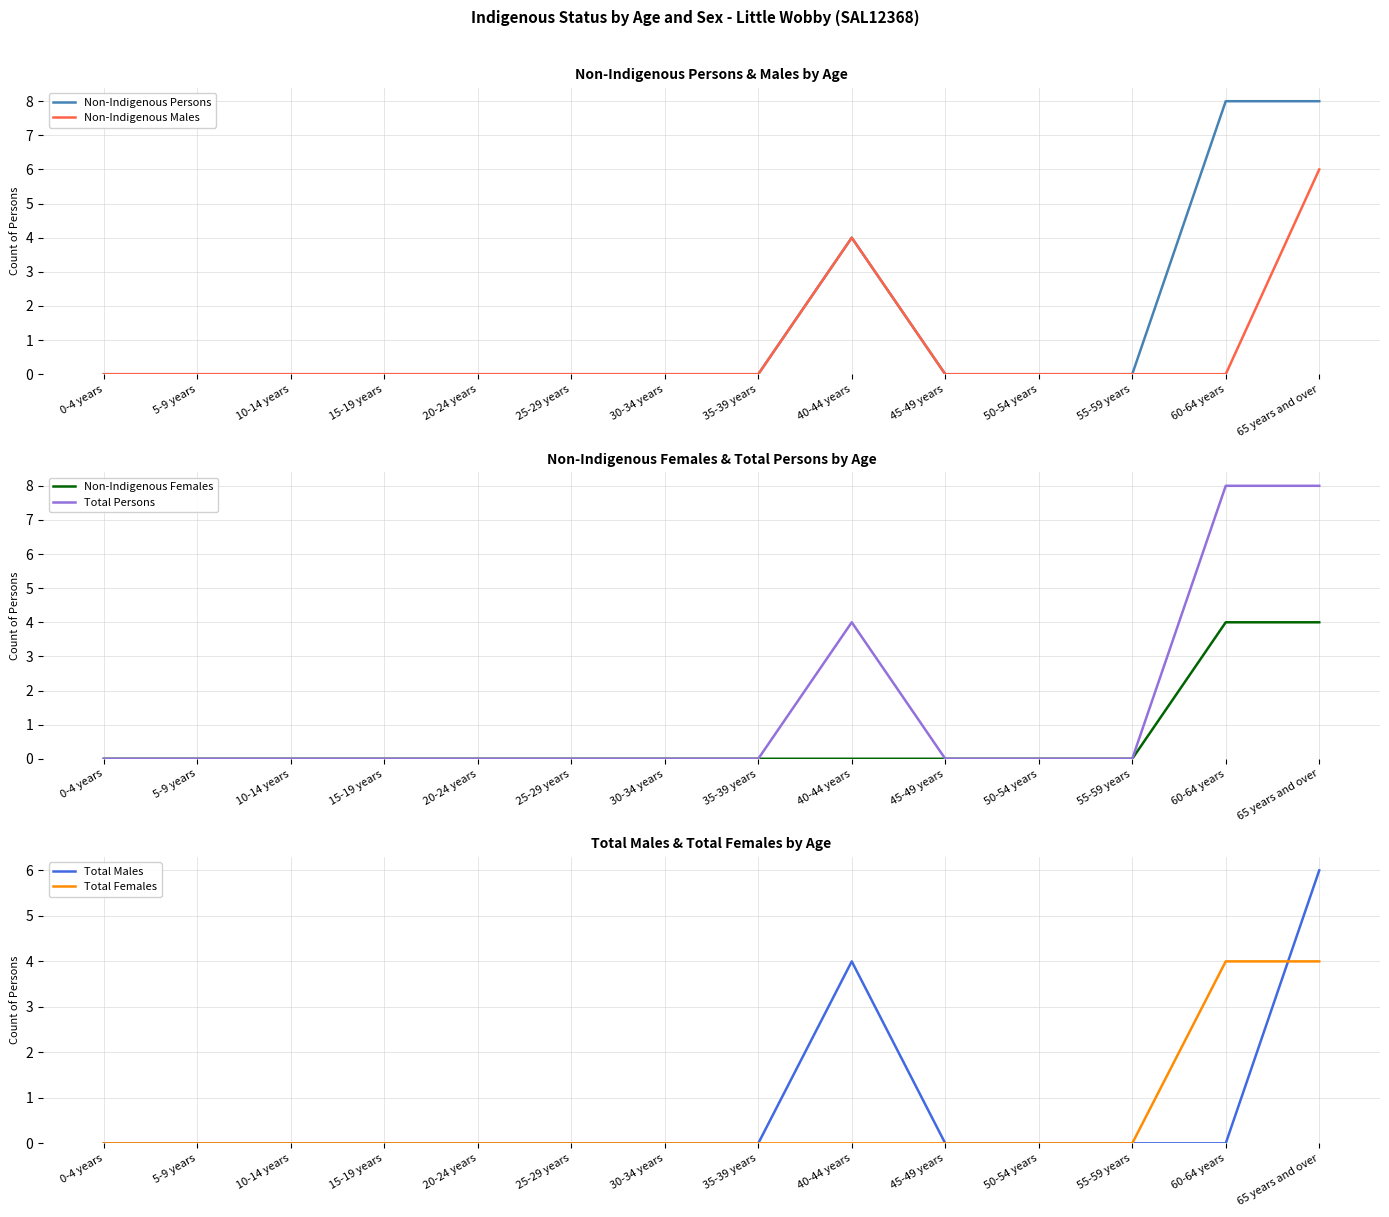

What position from the left is 50-54 years?

11